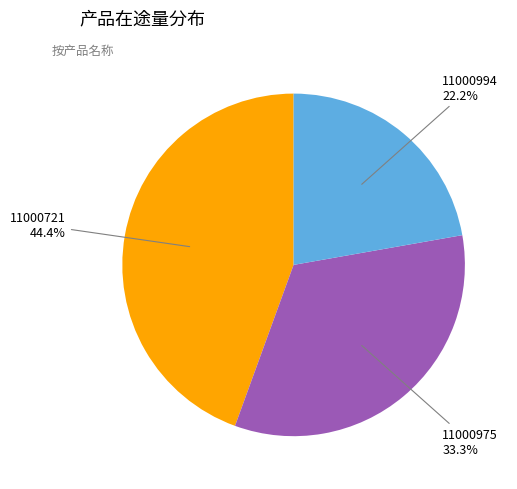

Is it true that 11000721 is 44% of the pie?

True